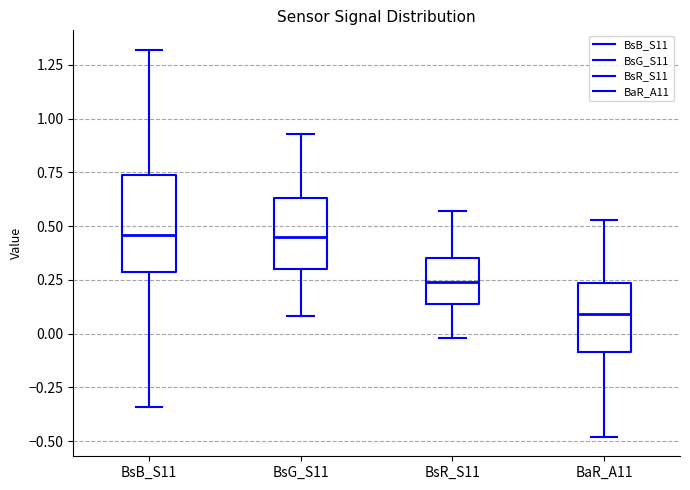

Reading left to right, read every box against the y-axis: the position of its median line, the range the box covers, and the ends of its whiskers. The values are not printed on the chart, so give them approximately, as read against the axis.

BsB_S11: median 0.45, box 0.30 to 0.75, whiskers -0.35 to 1.30
BsG_S11: median 0.45, box 0.30 to 0.65, whiskers 0.10 to 0.95
BsR_S11: median 0.25, box 0.15 to 0.35, whiskers 0.00 to 0.55
BaR_A11: median 0.10, box -0.10 to 0.25, whiskers -0.50 to 0.55